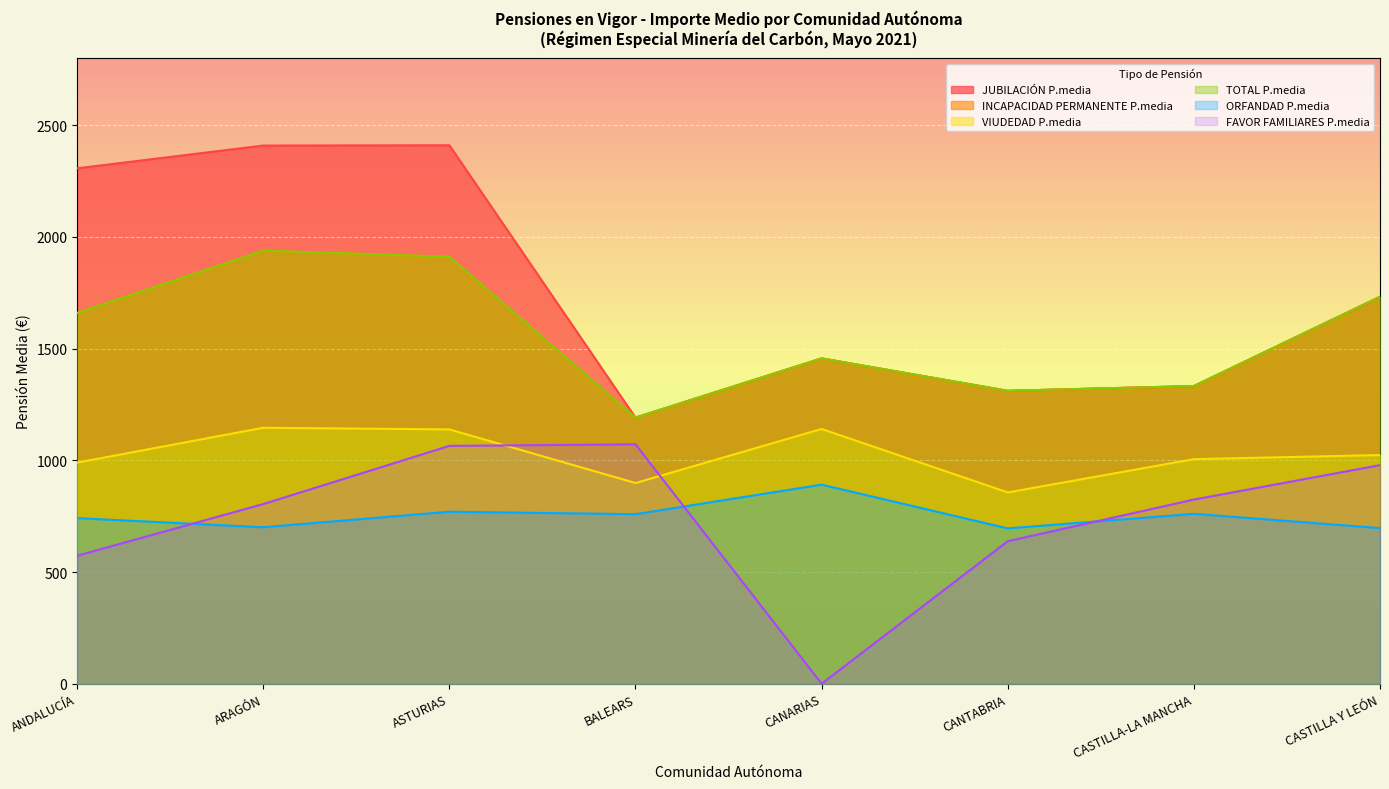

Which series changed the most between ASTURIAS and CANARIAS?

FAVOR FAMILIARES P.media